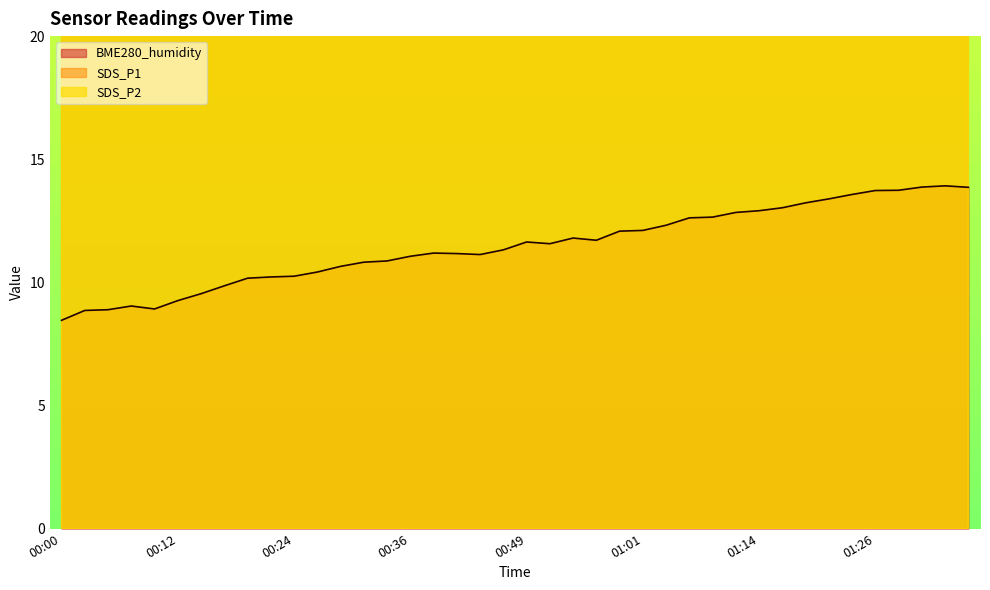

What is the sum of all SDS_P1 values?

2765.2